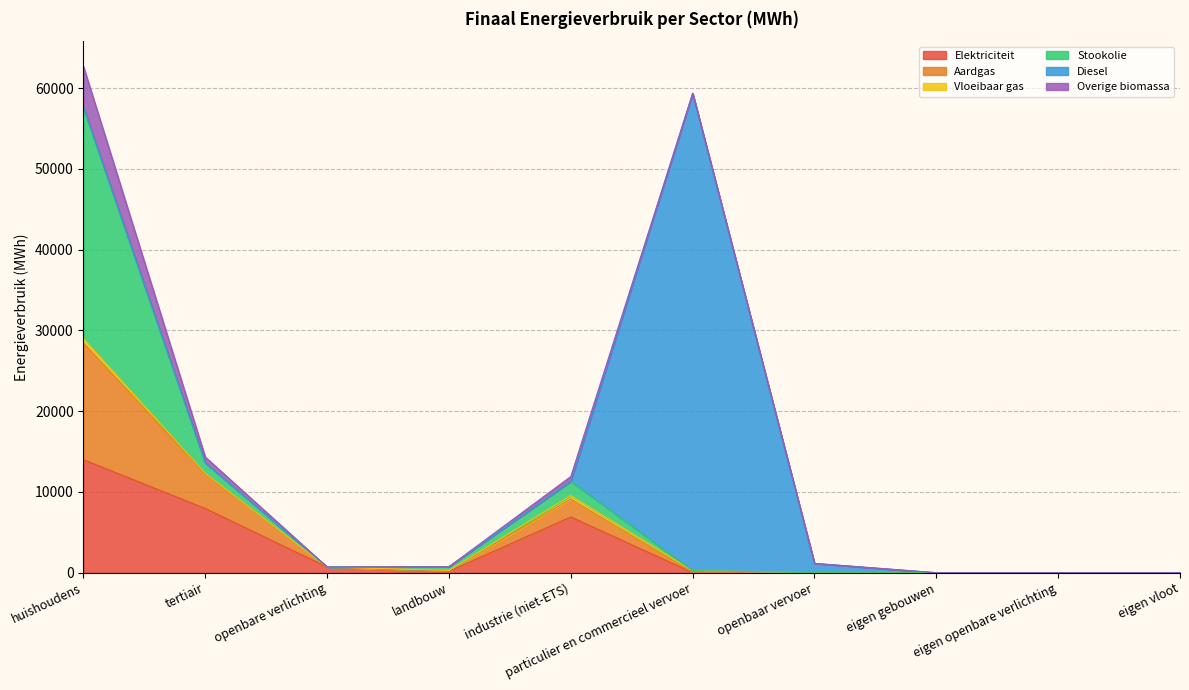

At which label does Elektriciteit reach its minimum?

openbaar vervoer